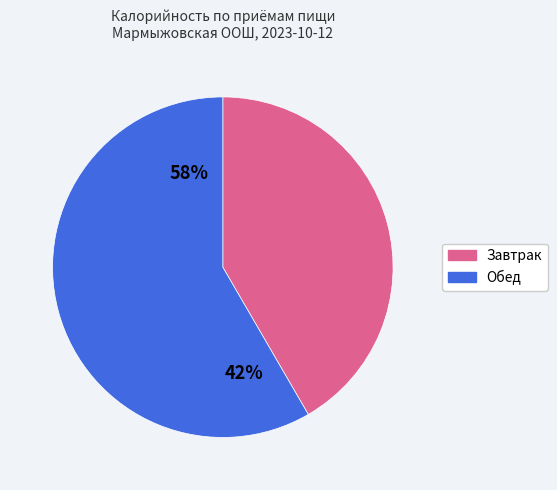

Does any single category account for the majority?

Yes